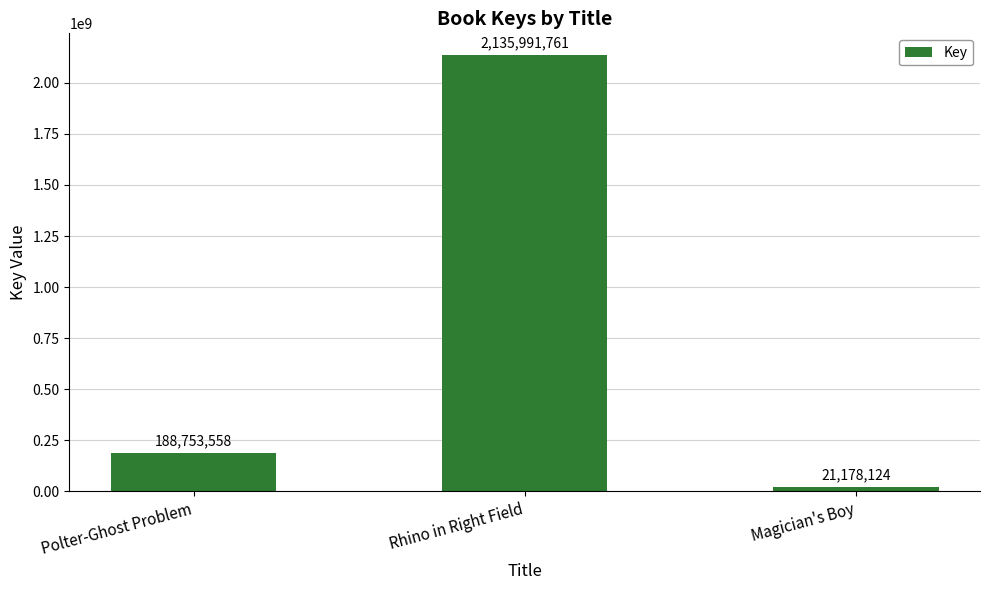

Reading right to left, extract all data points from this chart.

Magician's Boy=21178124	Rhino in Right Field=2135991761	Polter-Ghost Problem=188753558